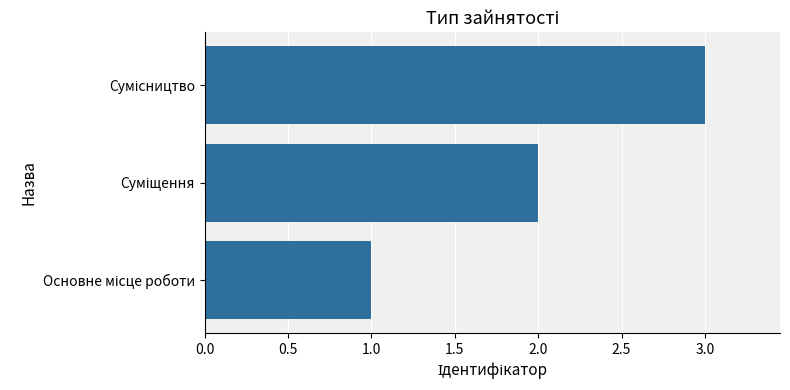

What is the greatest value displayed?

3